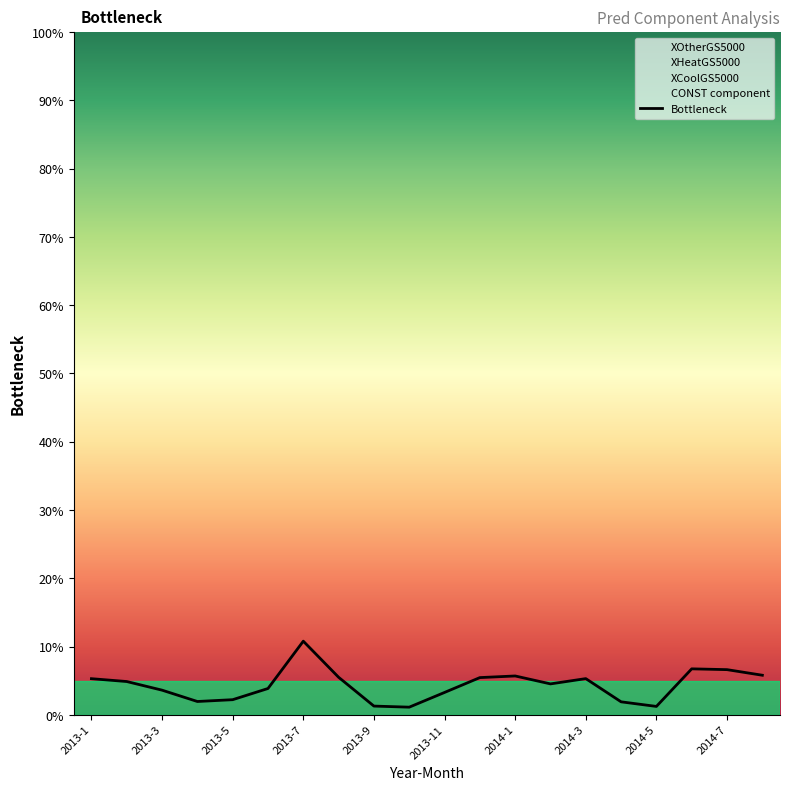

At which label does Bottleneck reach its peak?

2013-7